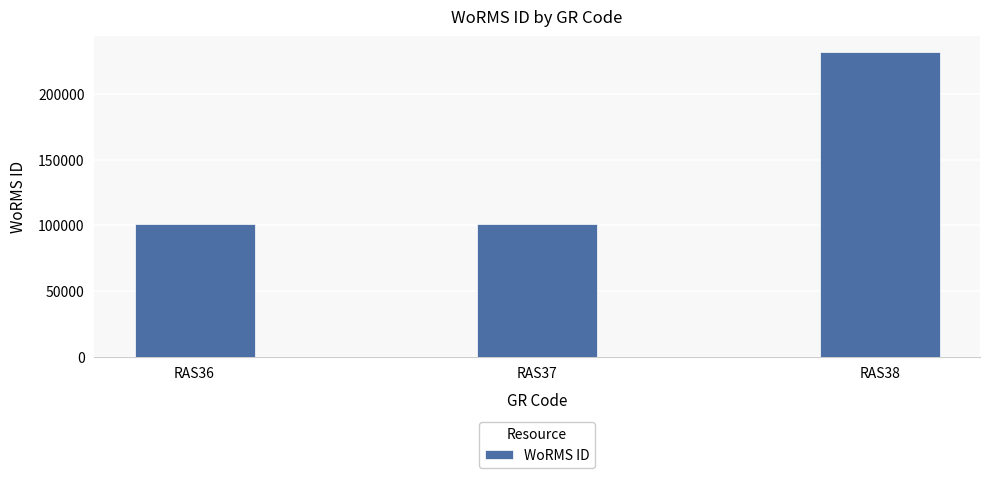

What is the change in value from RAS37 to RAS38?

+131050